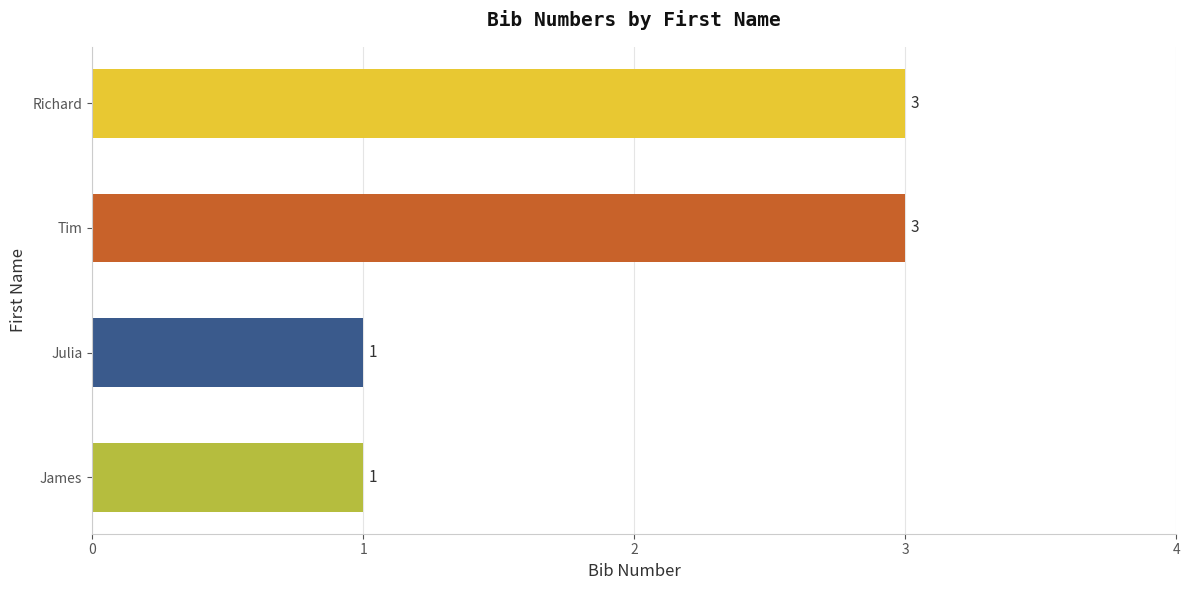

Which has a higher value, Richard or Julia?

Richard